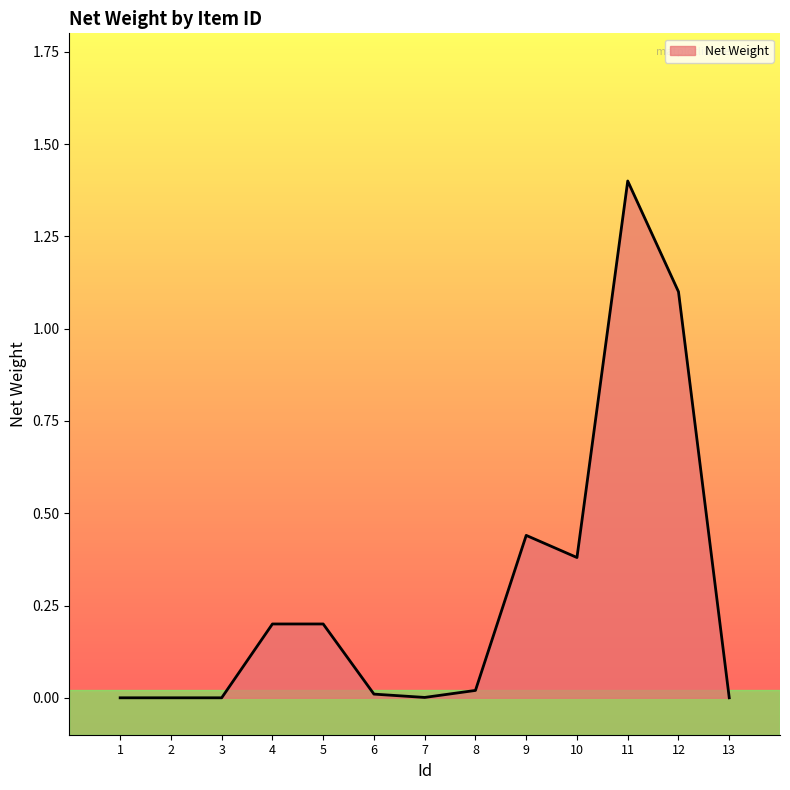

Does the chart have visible grid lines?

No